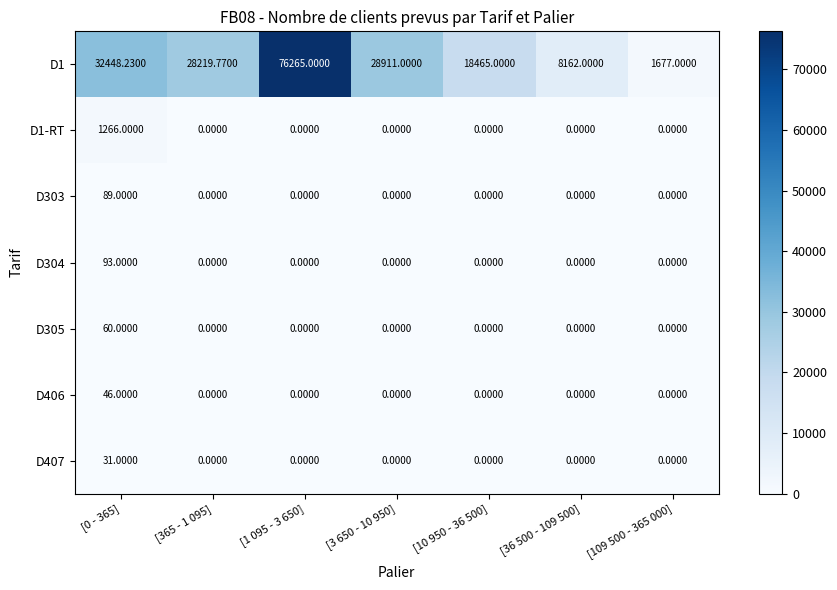

Is the value of D406 at [0 - 365] greater than the value of D305 at [10 950 - 36 500]?

Yes